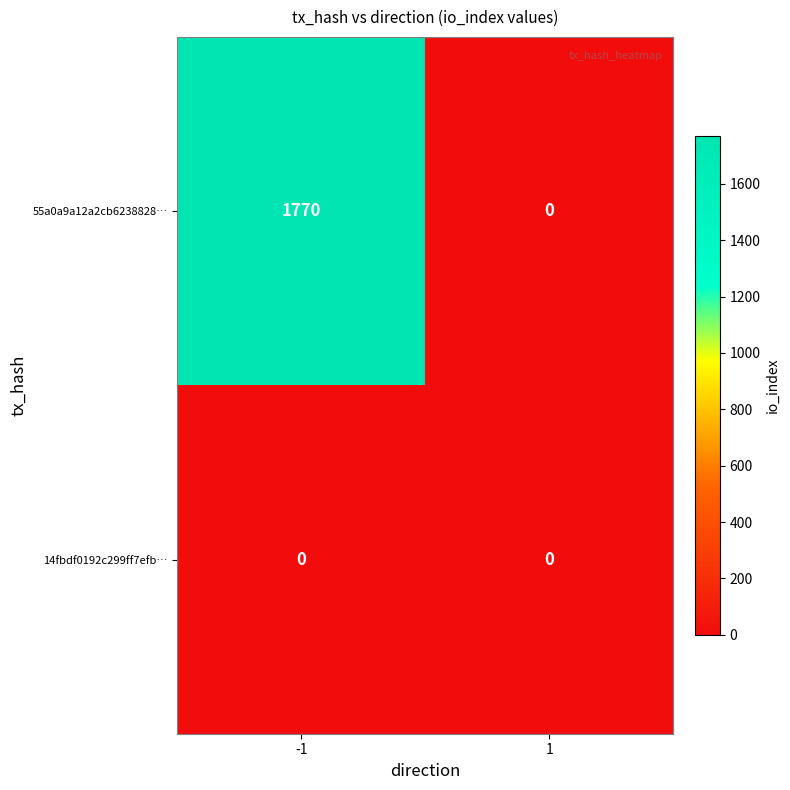

How many categories are shown in the chart?

2